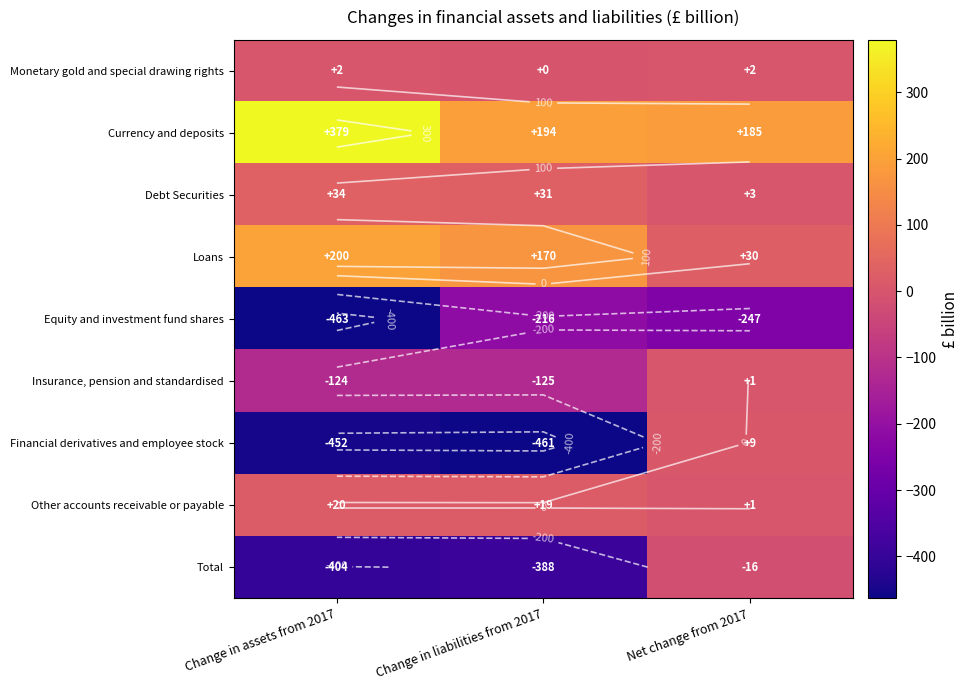

Is the value of Insurance, pension and standardised at Change in assets from 2017 greater than the value of Debt Securities at Change in liabilities from 2017?

No